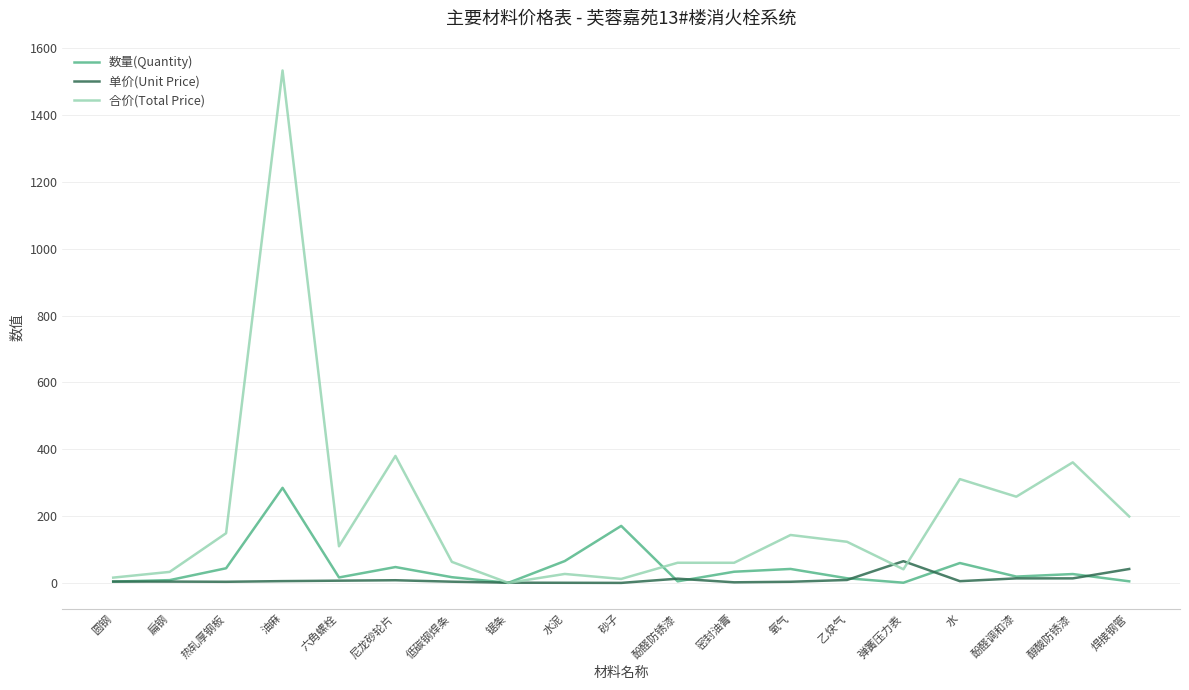

Which series has the widest spread of values?

合价(Total Price)